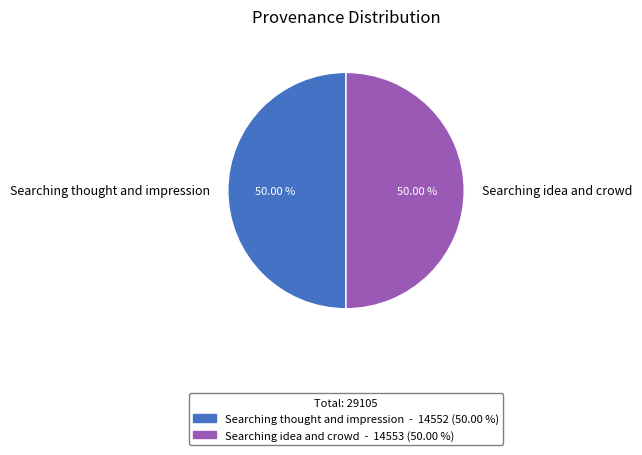

To the nearest percent, what is the average slice percentage?

50%